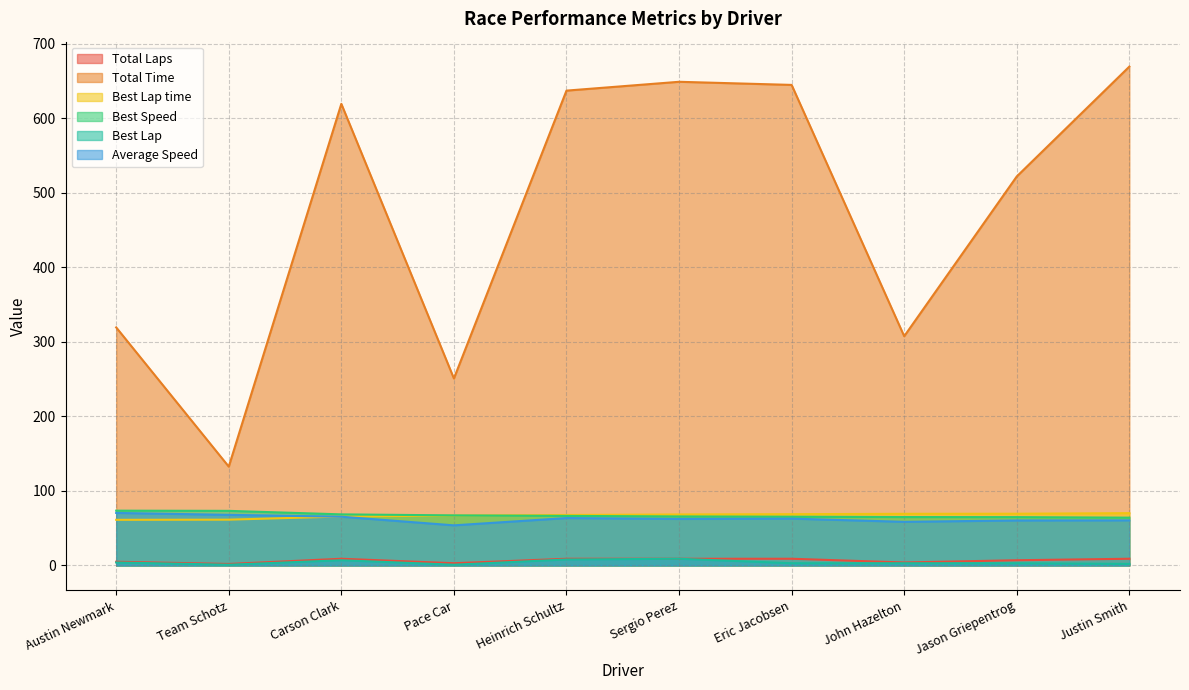

Which label corresponds to the largest value in the chart?

Justin Smith